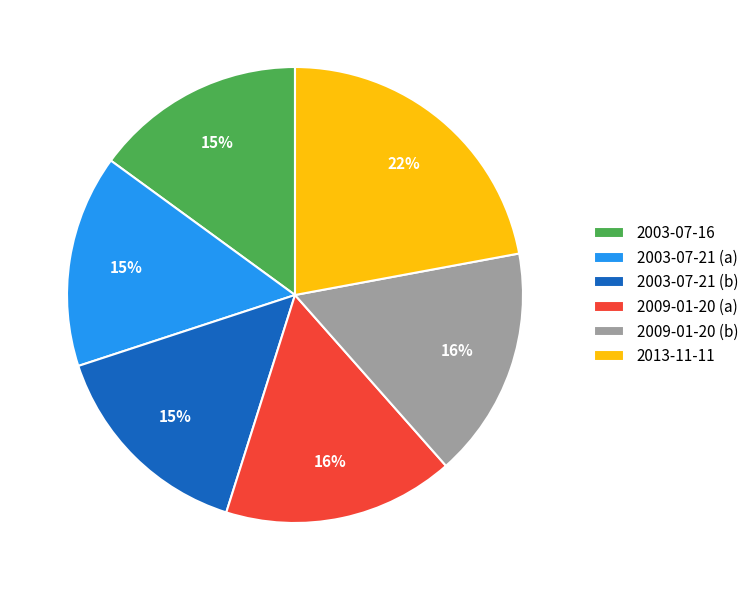

To the nearest percent, what percentage of the pie is 2009-01-20 (b)?

16%